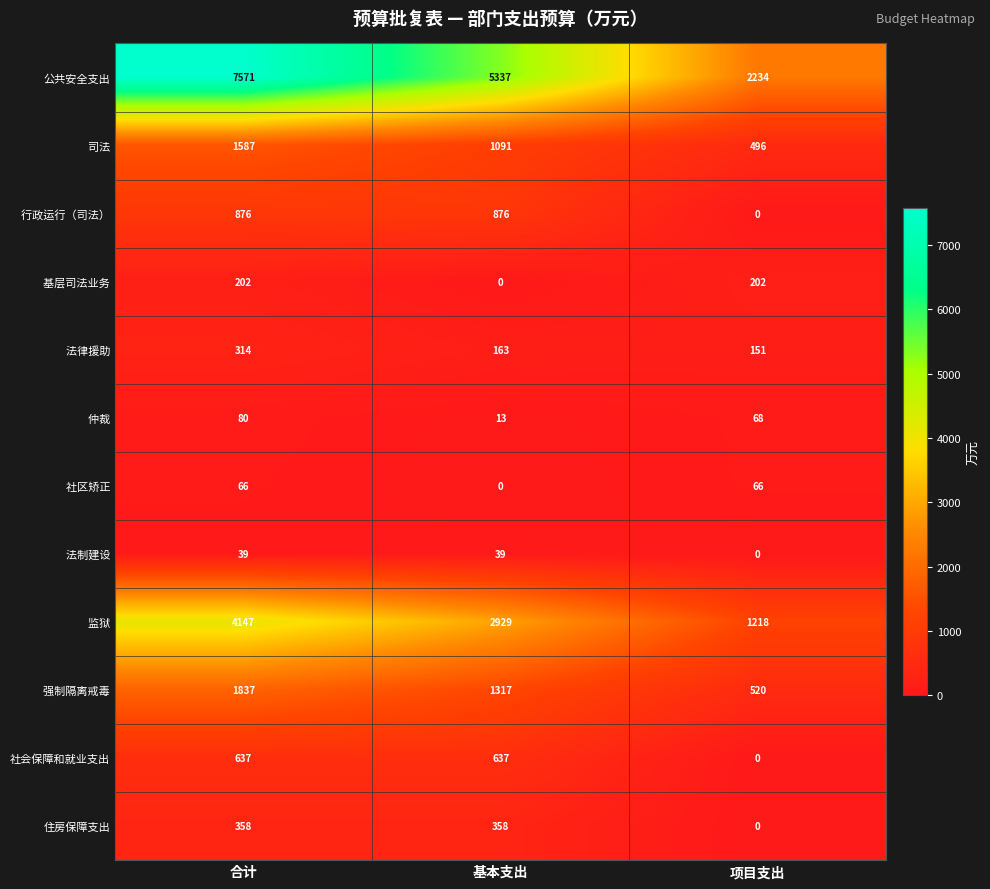

At which category does the chart reach its peak across all series?

合计